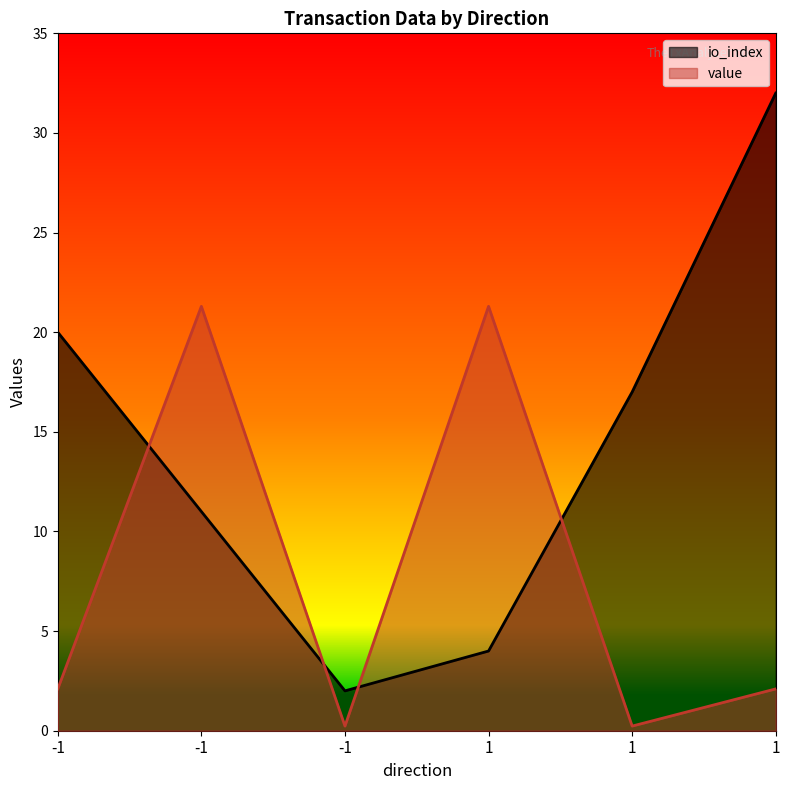

At which category is the sum across all series the highest?

1